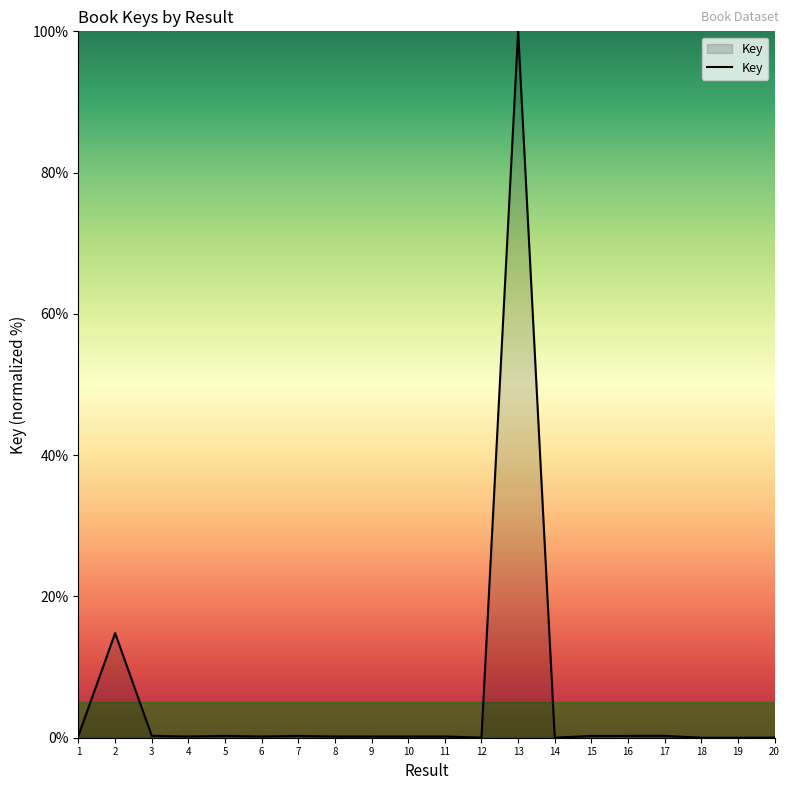

True or false: the data shows 0.3 at 3.

True